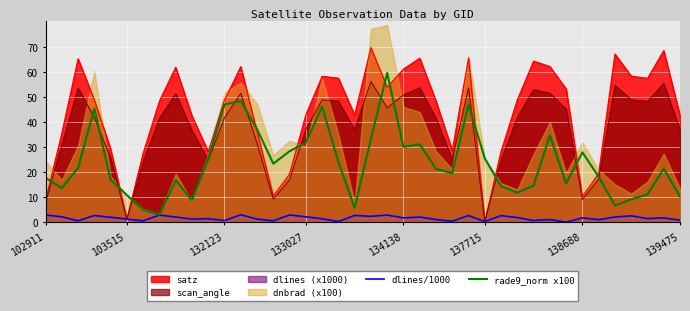

Is it true that scan_angle equals 50.9 at 134138?

True